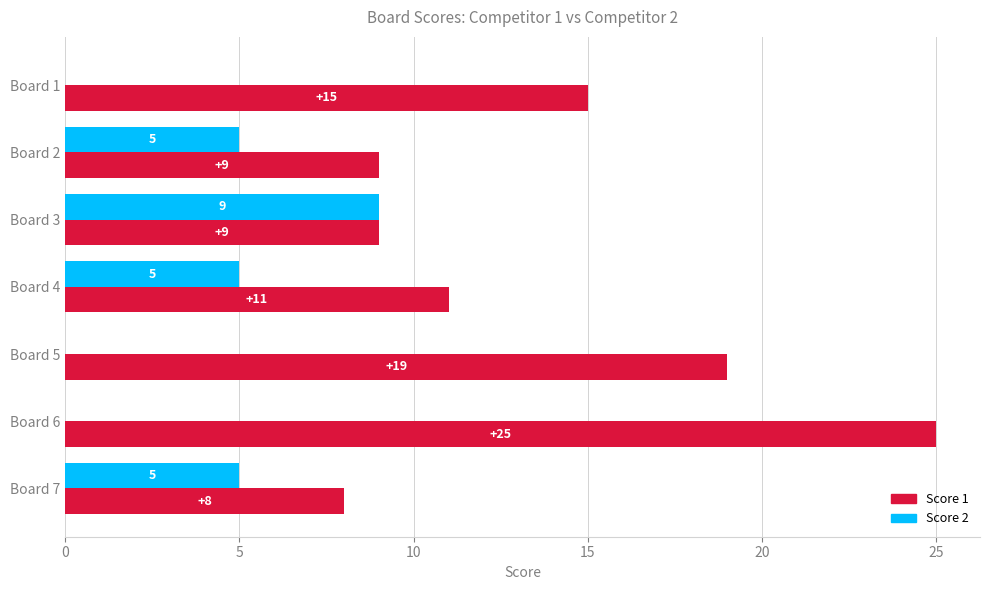

At which category is the sum across all series the highest?

Board 6